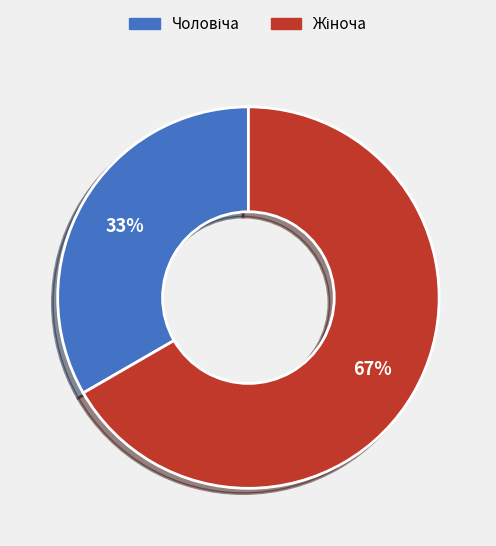

To the nearest percent, what is the average slice percentage?

50%